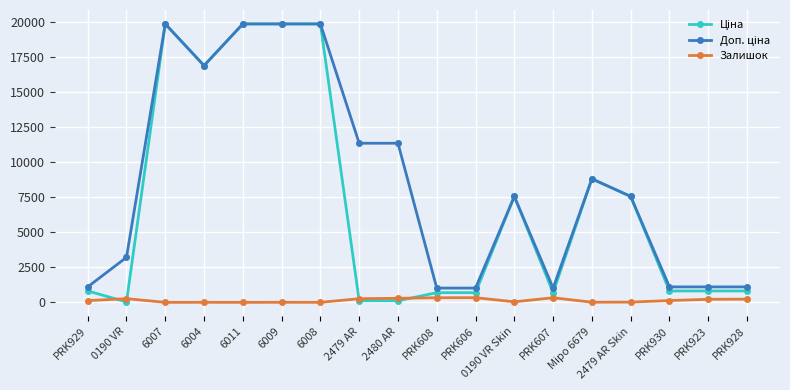

Count the number of data series in this chart.

3